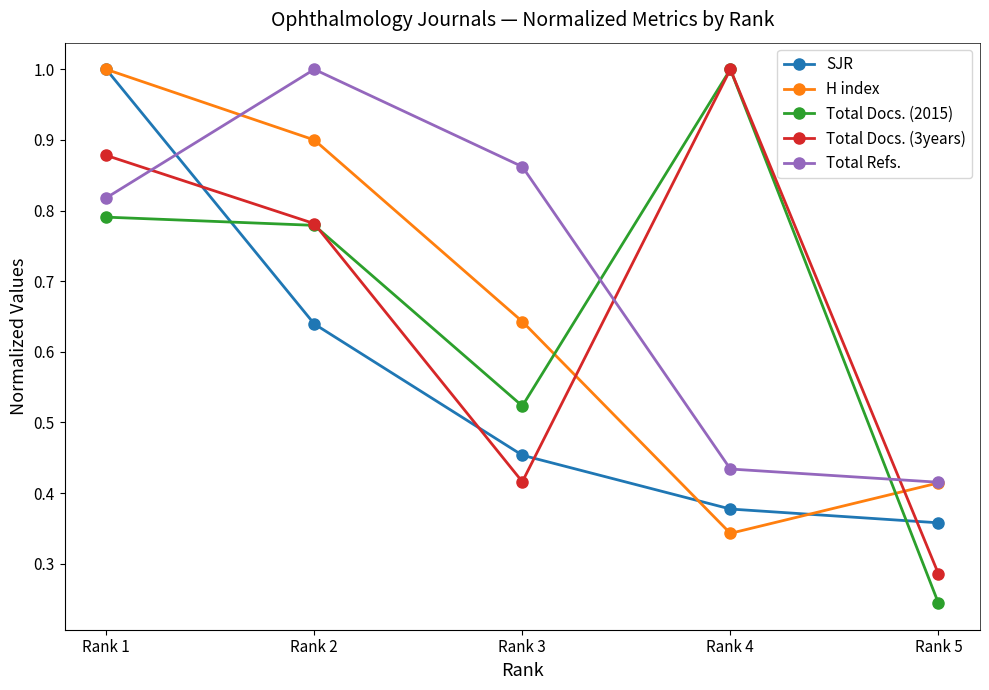

Does the chart have visible grid lines?

No